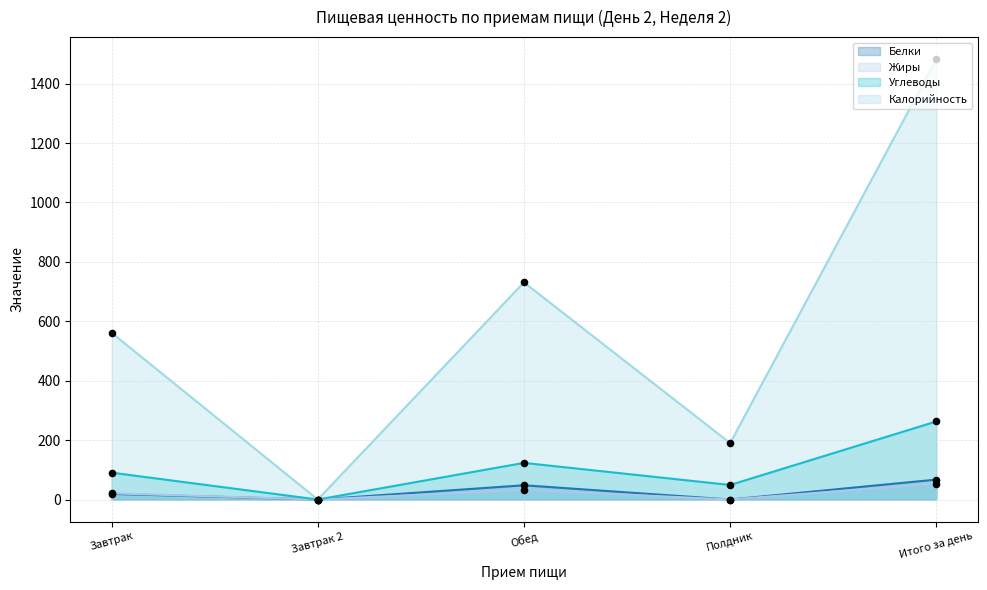

Which series contains the lowest Y value?

Белки